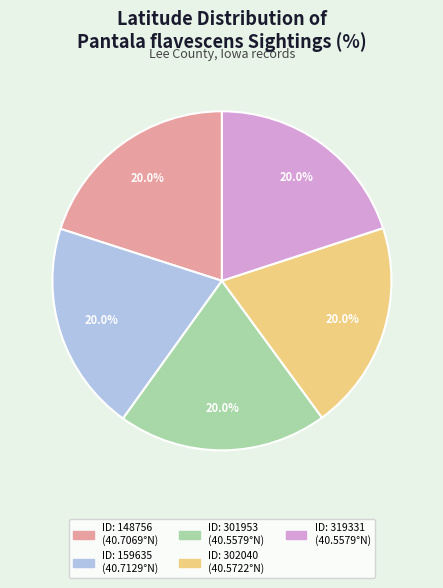

Does any single category account for the majority?

No